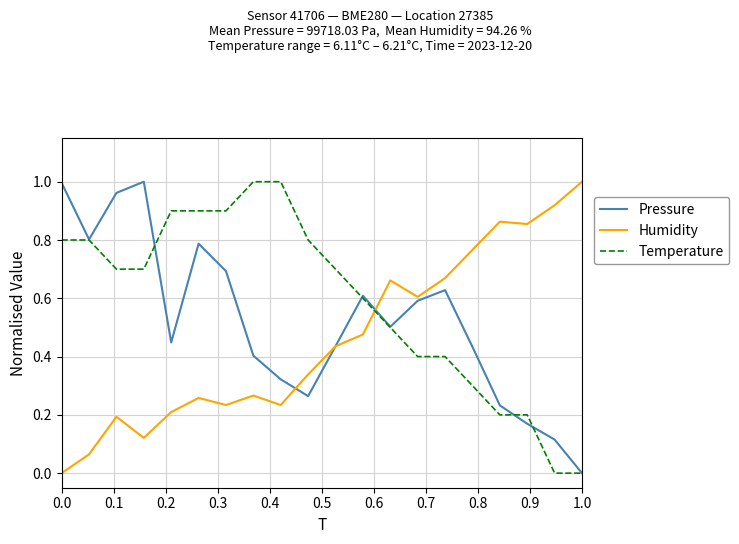

True or false: Humidity and Temperature intersect in this chart.

True